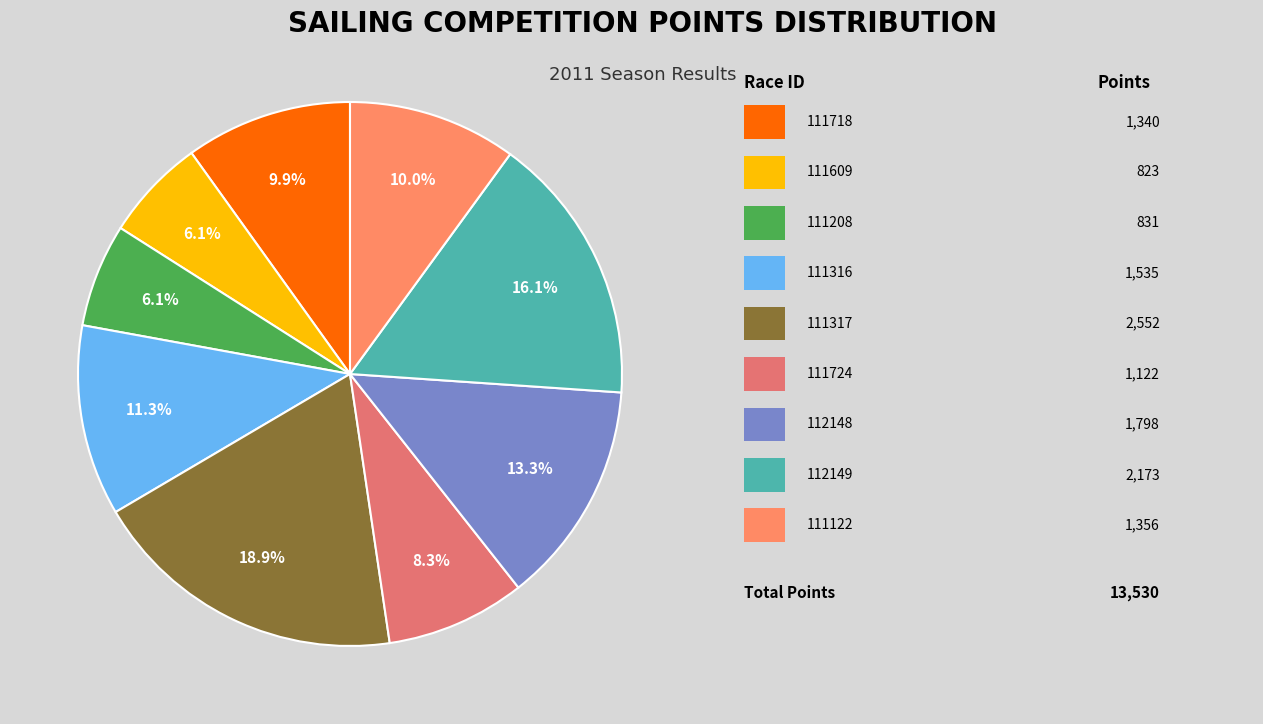

How many slices are in this pie chart?

9